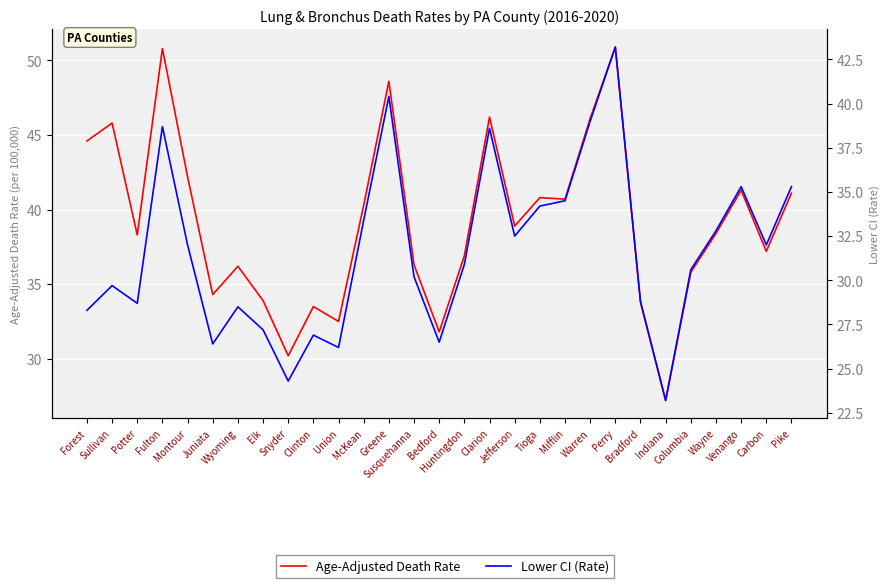

Which series has the widest spread of values?

Age-Adjusted Death Rate